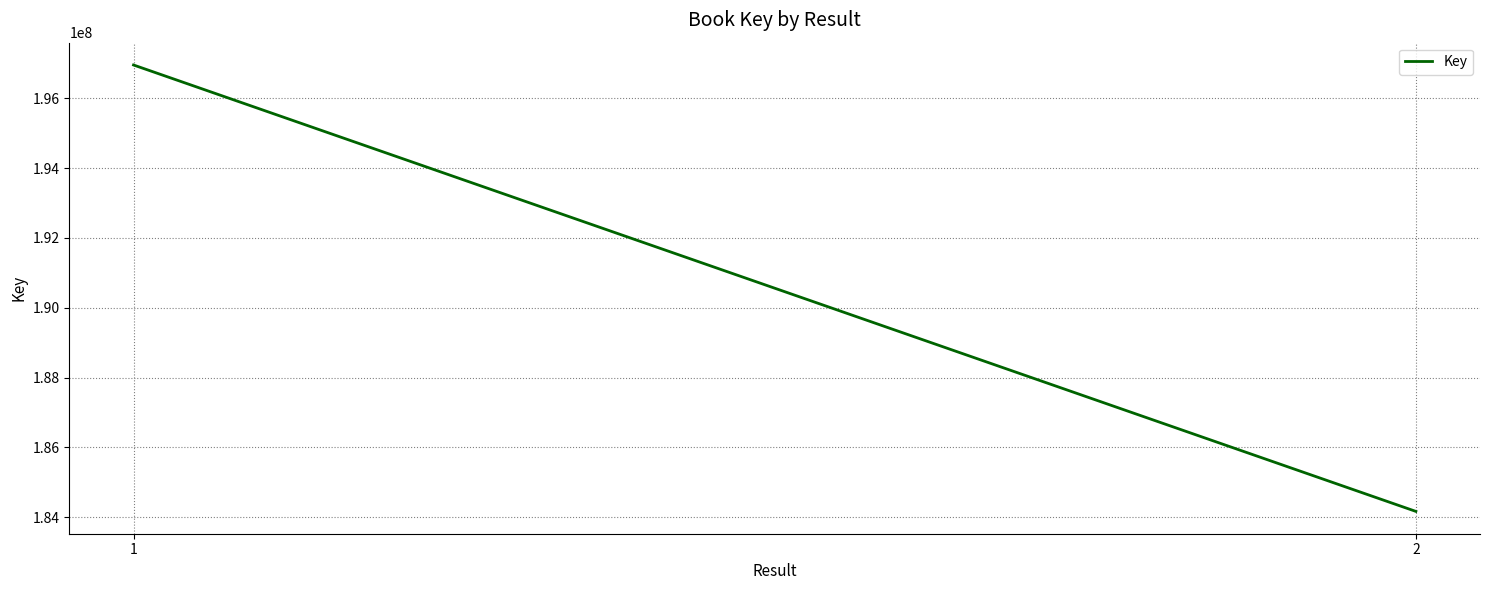

What is the change in value from 1 to 2?

-12791232